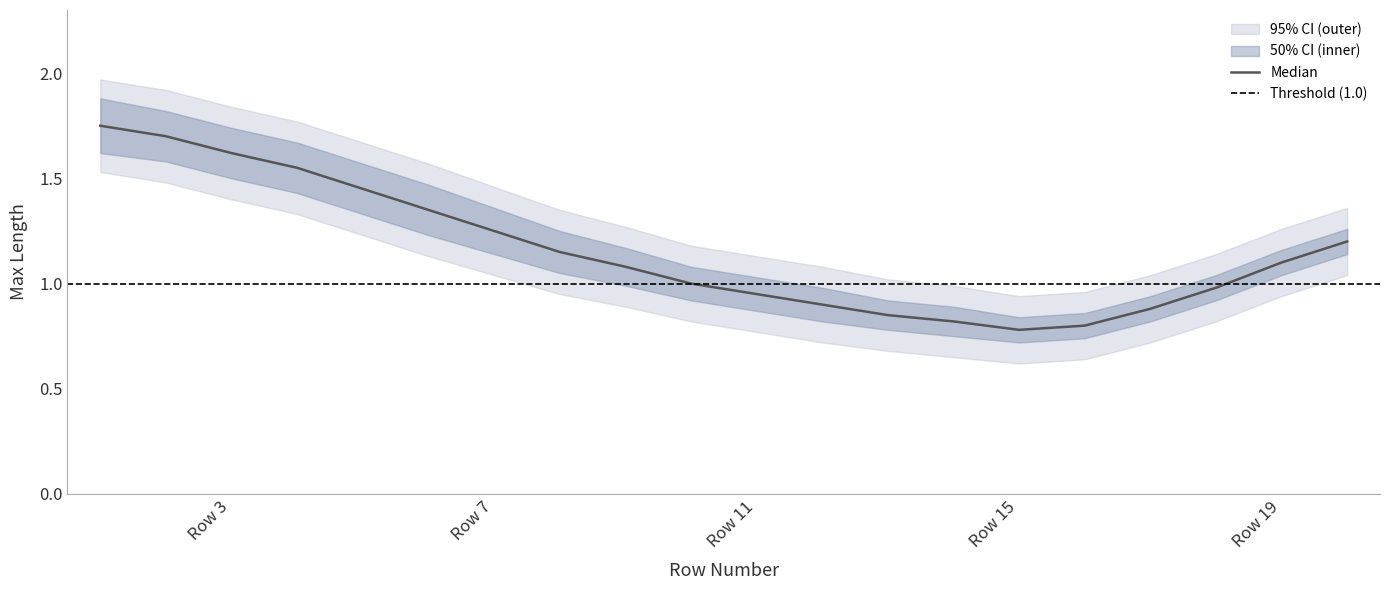

Which has a higher value, 2 or 1?

1